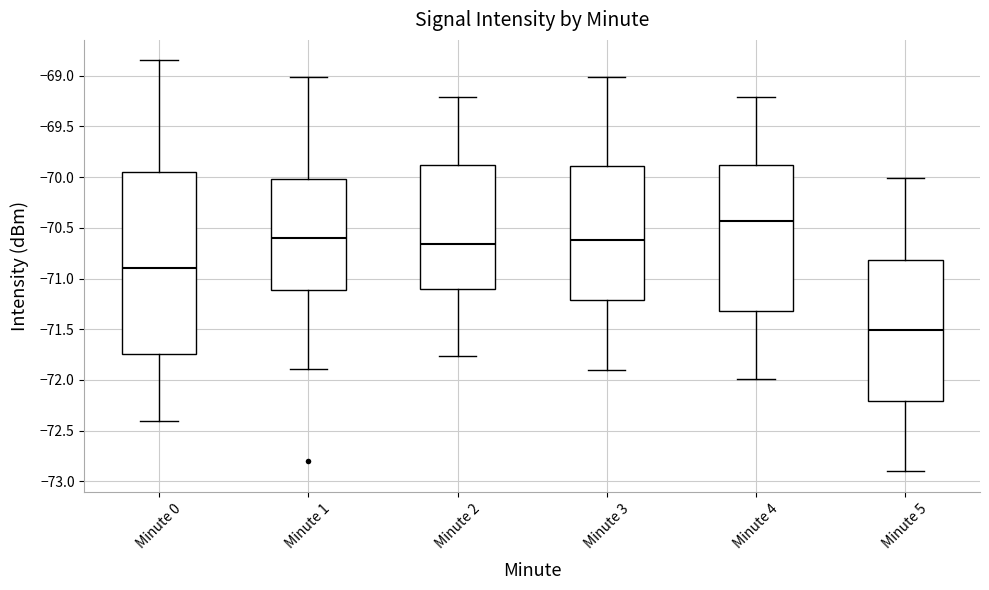

Which box is the tallest, from its lower edge to its upper edge?

Minute 0